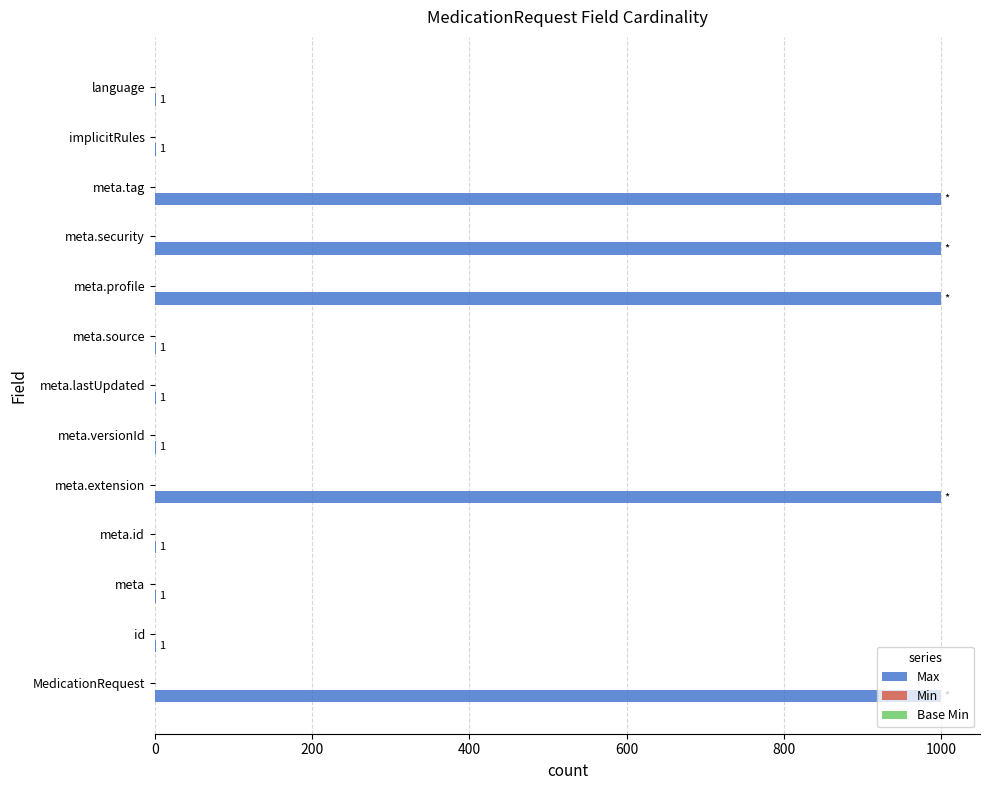

What is the greatest value displayed?

999